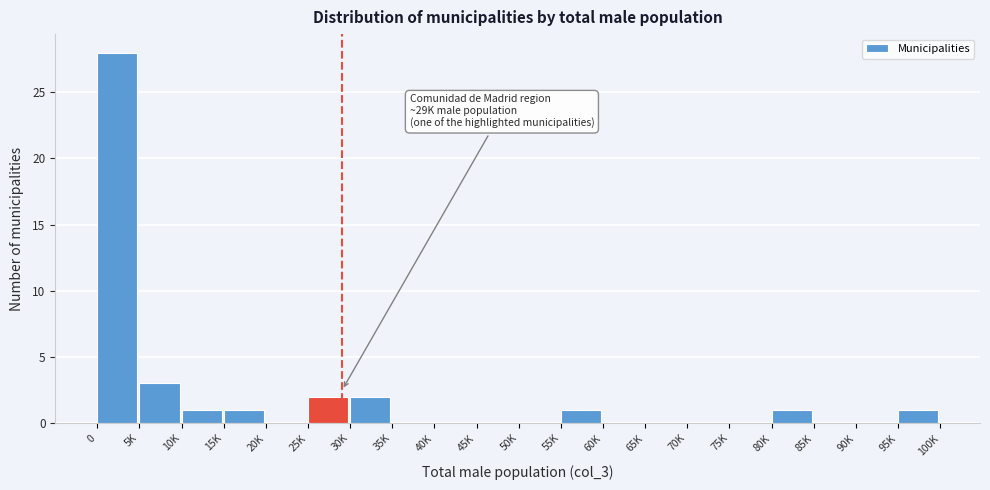

Reading left to right, what are all the values shown in this chart?

0=28	5K=3	10K=1	15K=1	20K=0	25K=2	30K=2	35K=0	40K=0	45K=0	50K=0	55K=1	60K=0	65K=0	70K=0	75K=0	80K=1	85K=0	90K=0	95K=1